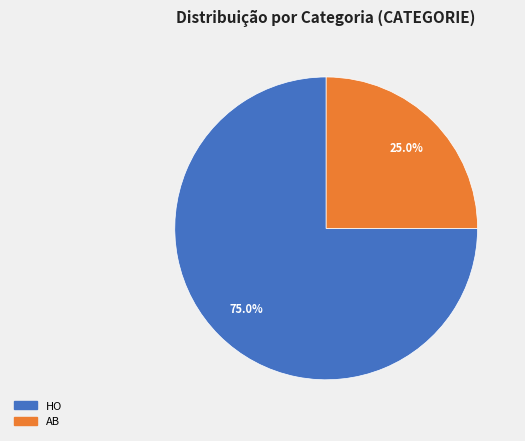

What percentage is the AB slice, to the nearest percent?

25%